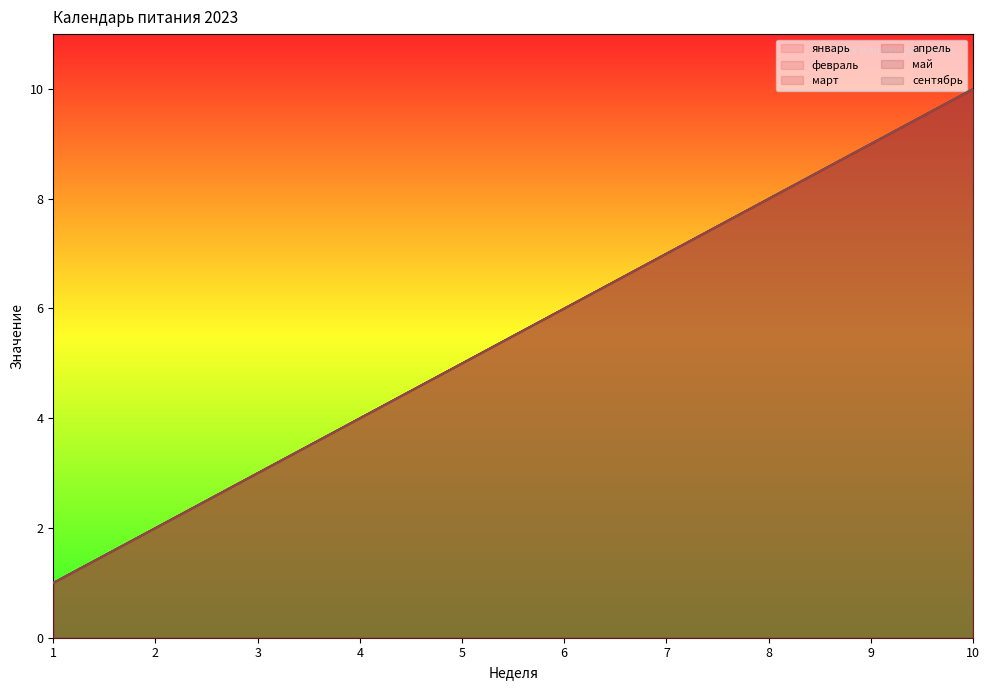

What is the value of the сентябрь point at the 7th from the left?

7